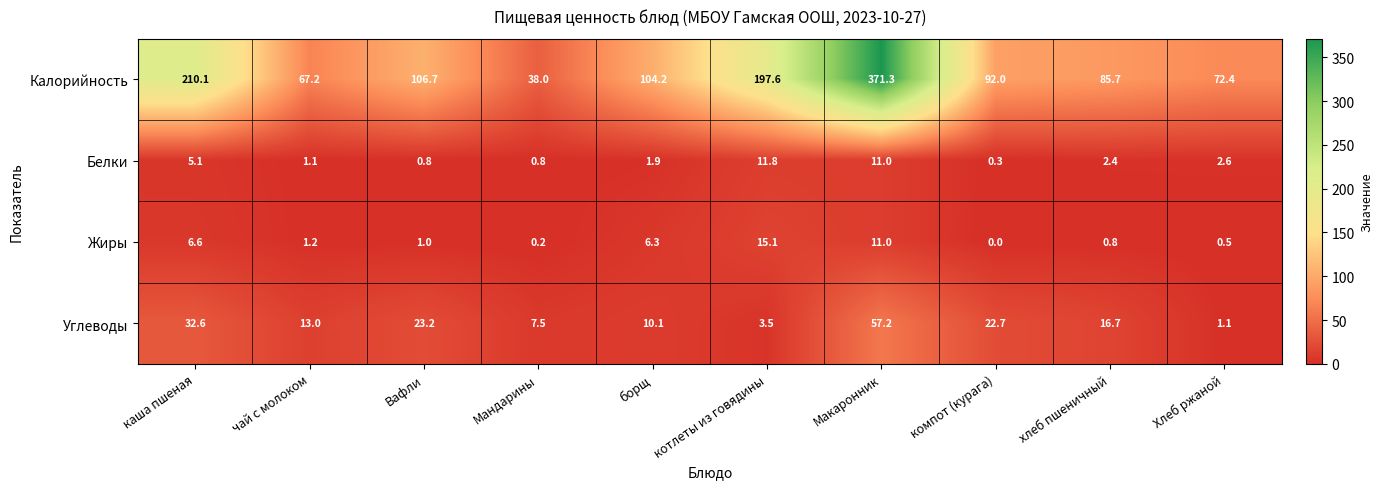

What is the difference between the second highest and second lowest values in the Жиры series?

10.8